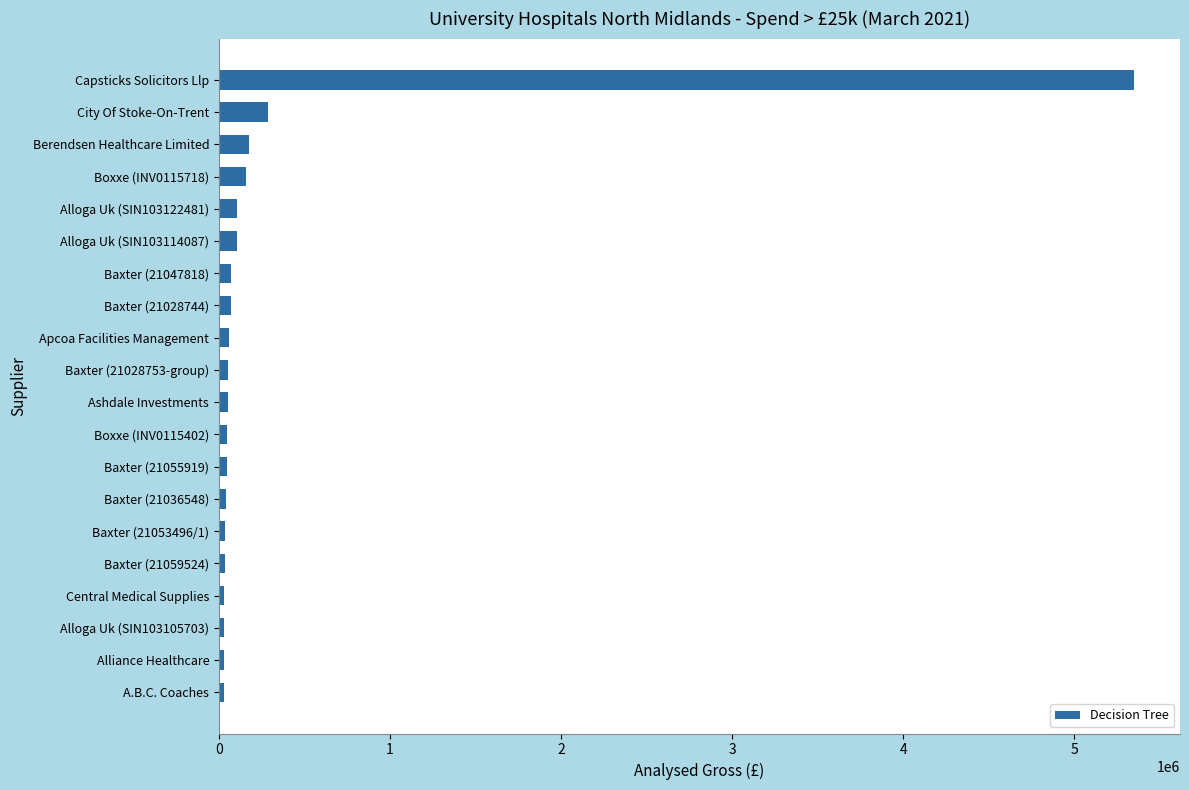

Approximately how many times larger is the value at Boxxe (INV0115718) compared to Berendsen Healthcare Limited?

0.9